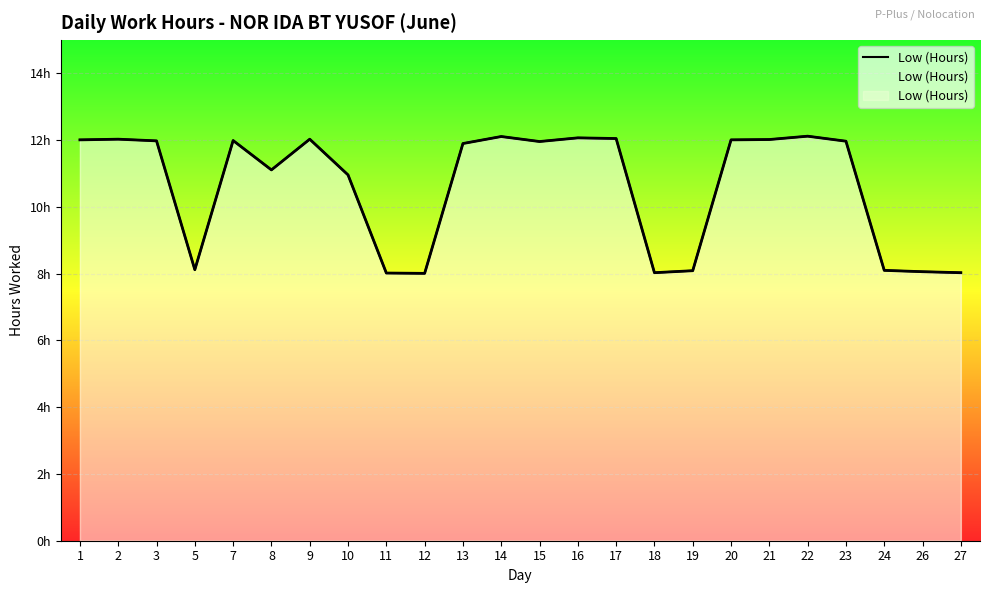

Which category has the highest value across all series?

22